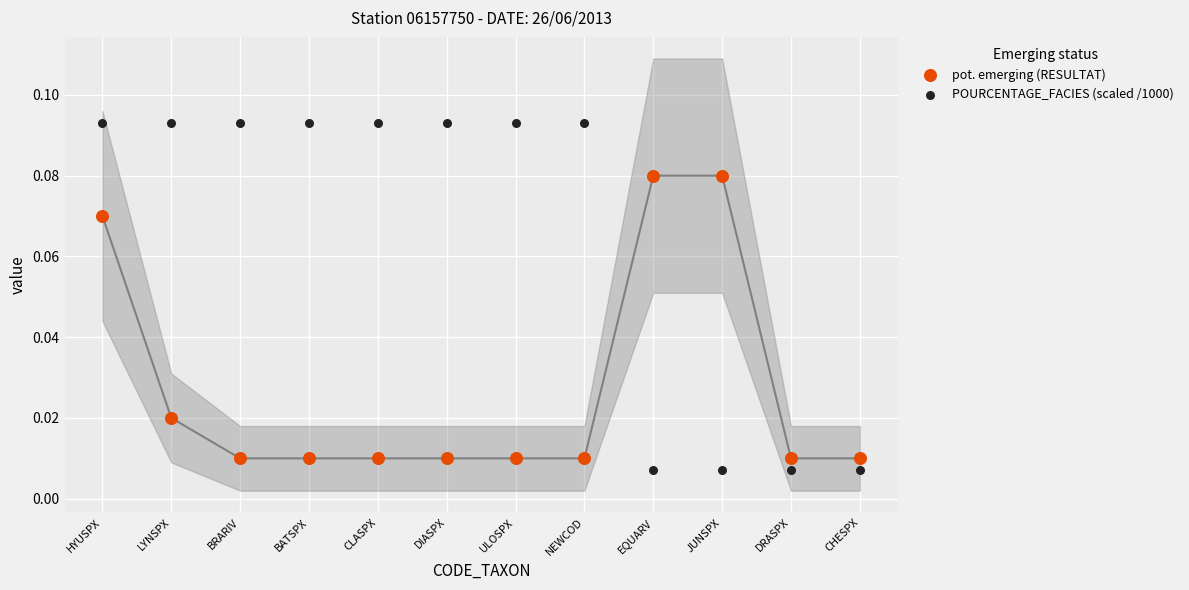

Which series reaches the maximum Y coordinate?

POURCENTAGE_FACIES (scaled /1000)